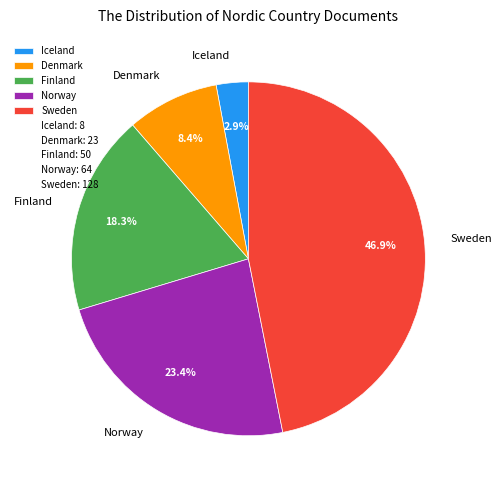

Does Iceland account for over 50% of the chart?

No